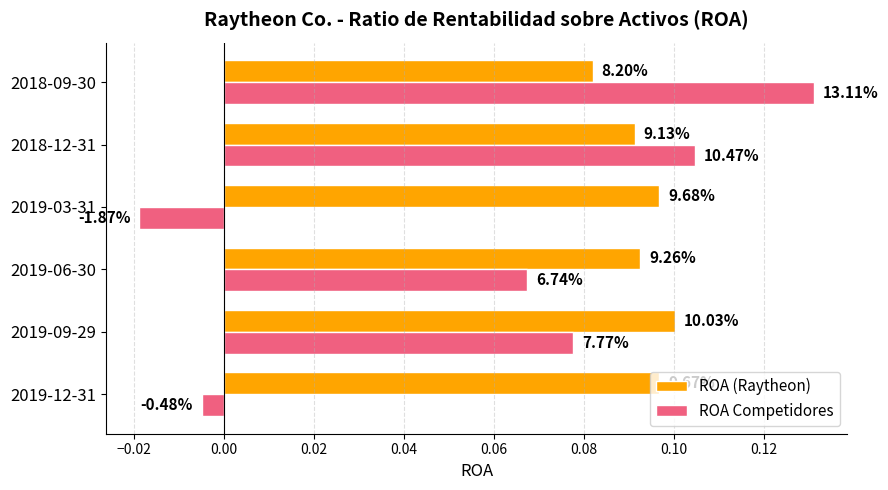

What are all the series names shown in the legend?

ROA (Raytheon), ROA Competidores